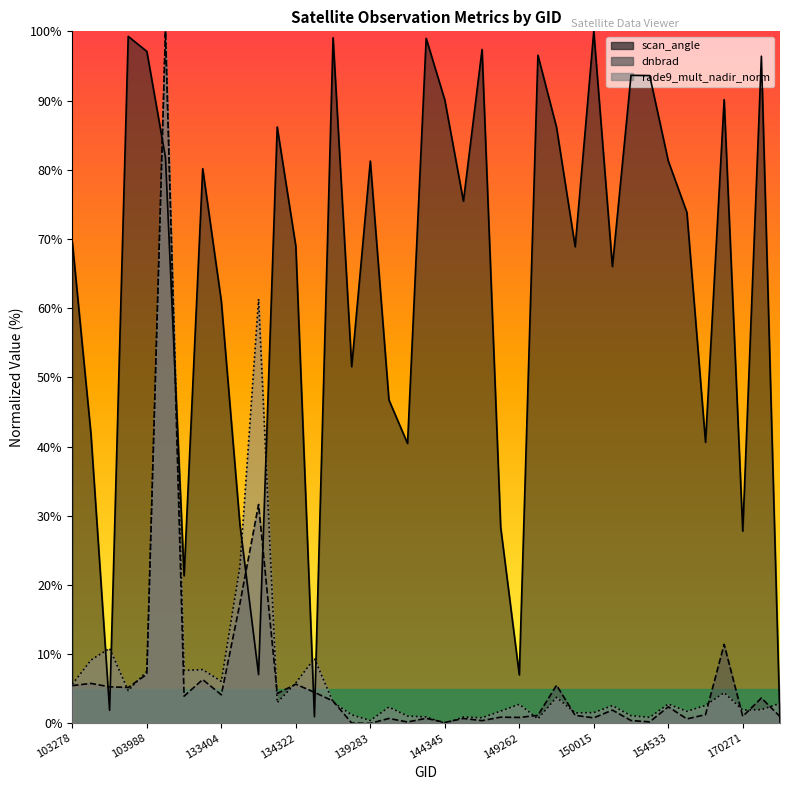

How many data points in rade9_mult_nadir_norm are above 2?

23